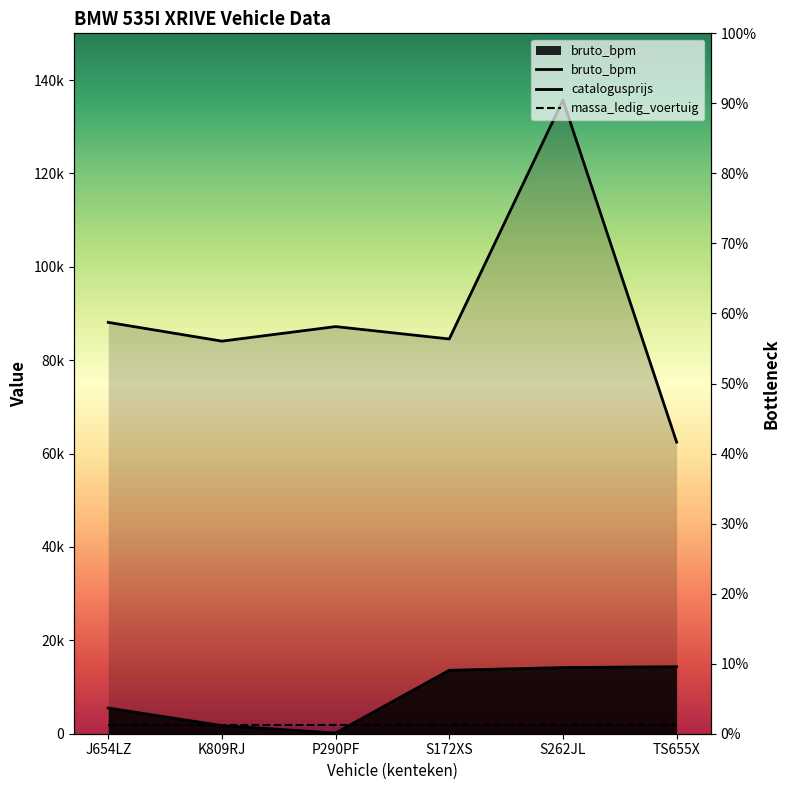

Between P290PF and S172XS, which series saw the biggest shift?

bruto_bpm